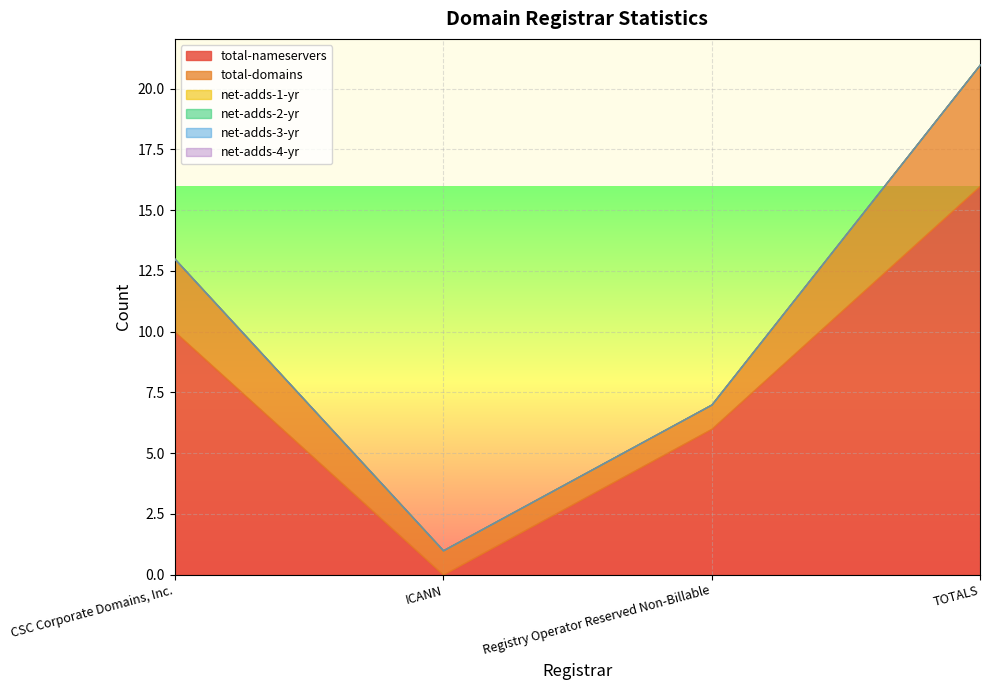

Reading left to right, list all the values displayed in this chart.

total-nameservers: CSC Corporate Domains, Inc.=10	ICANN=0	Registry Operator Reserved Non-Billable=6	TOTALS=16
total-domains: CSC Corporate Domains, Inc.=3	ICANN=1	Registry Operator Reserved Non-Billable=1	TOTALS=5
net-adds-1-yr: CSC Corporate Domains, Inc.=0	ICANN=0	Registry Operator Reserved Non-Billable=0	TOTALS=0
net-adds-2-yr: CSC Corporate Domains, Inc.=0	ICANN=0	Registry Operator Reserved Non-Billable=0	TOTALS=0
net-adds-3-yr: CSC Corporate Domains, Inc.=0	ICANN=0	Registry Operator Reserved Non-Billable=0	TOTALS=0
net-adds-4-yr: CSC Corporate Domains, Inc.=0	ICANN=0	Registry Operator Reserved Non-Billable=0	TOTALS=0